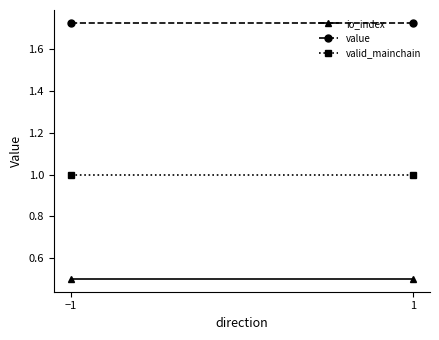

Rank the series by their maximum value, from highest to lowest.

value, valid_mainchain, io_index